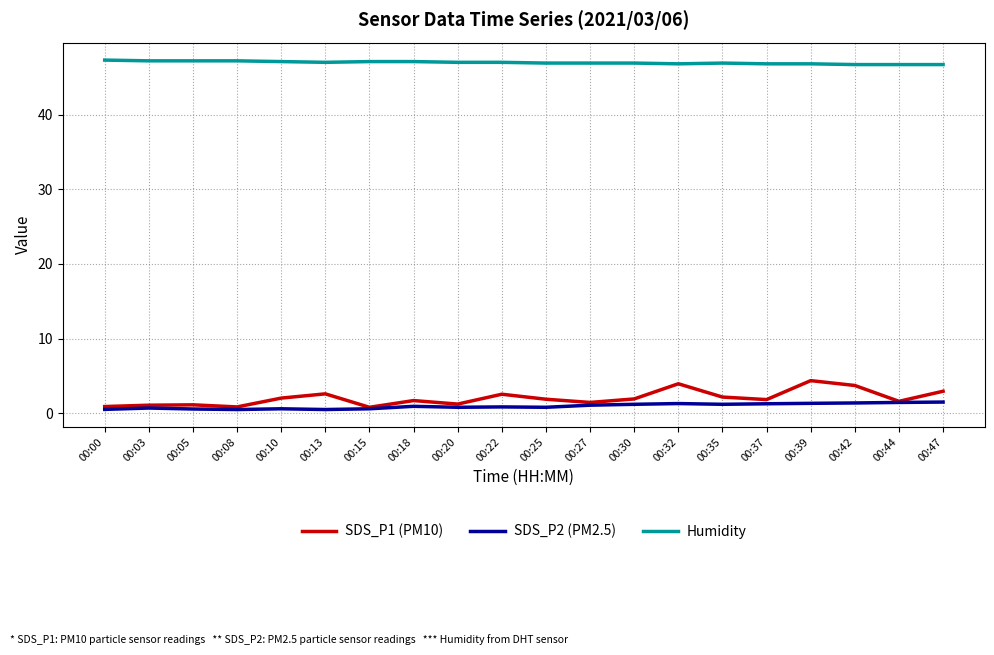

How many series are shown in this chart?

3